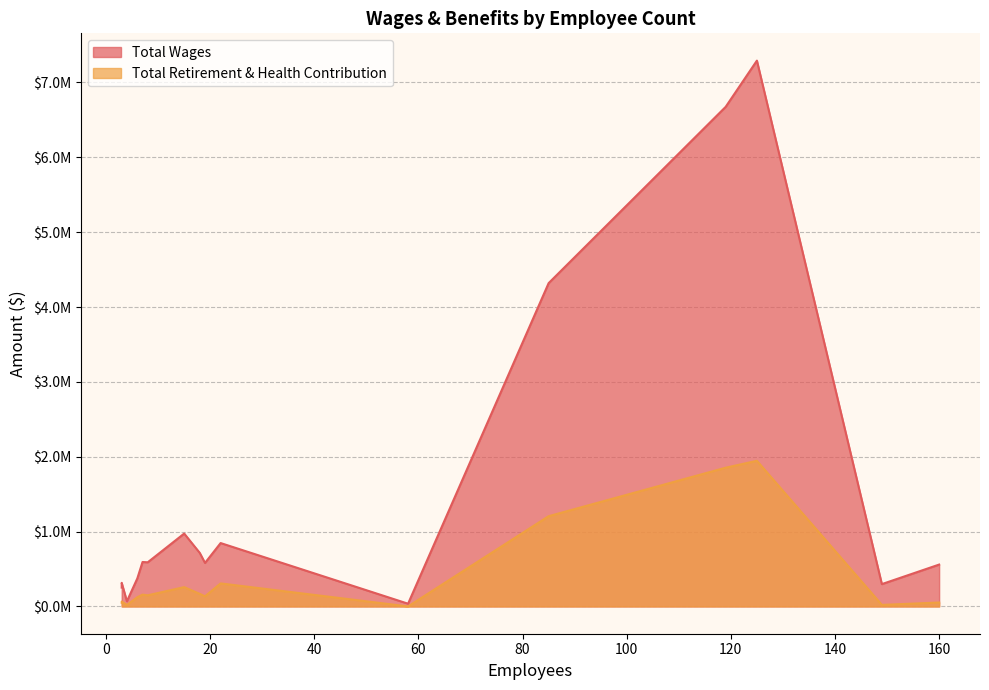

Which series has the widest spread of values?

Total Wages